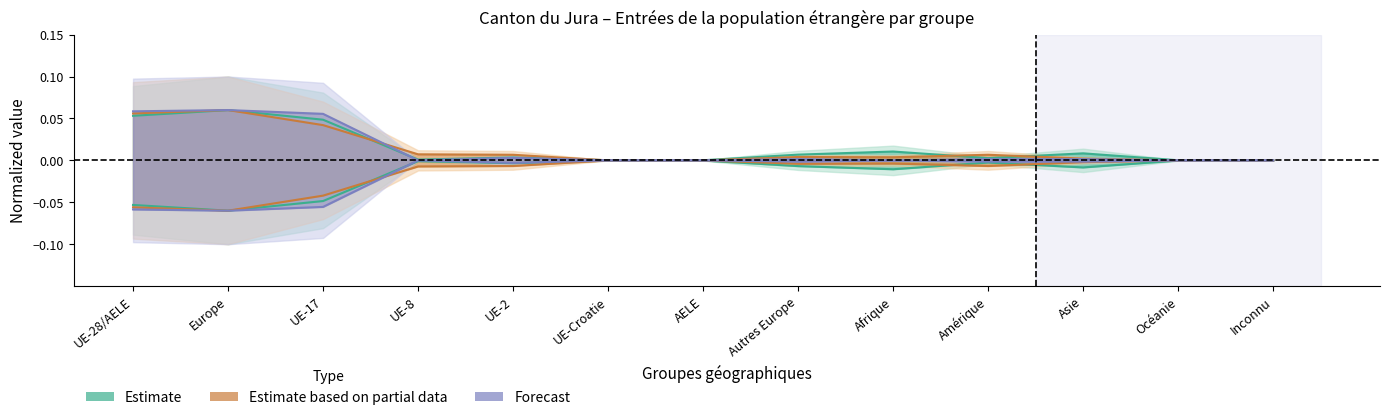

Which label corresponds to the largest value in the chart?

Europe